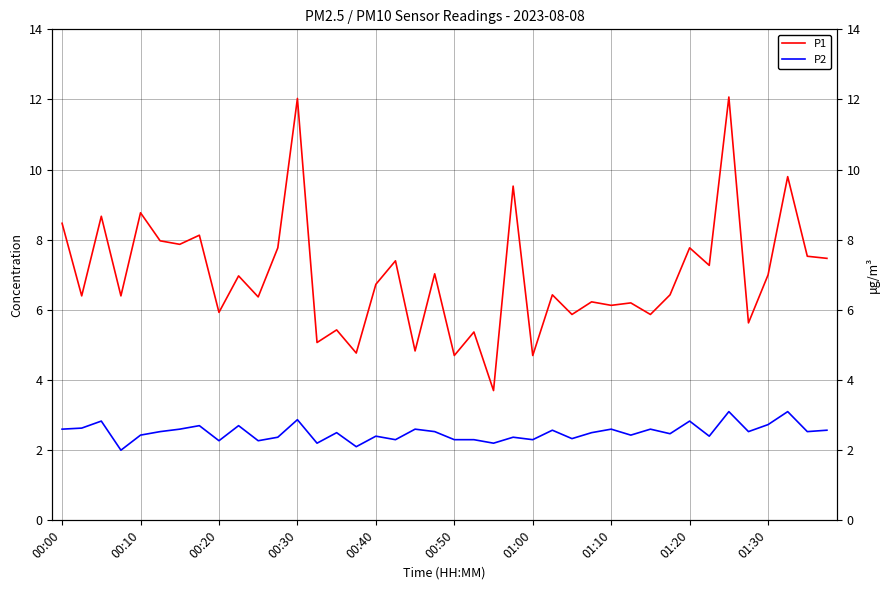

What is the label of the 22nd point from the left?

21